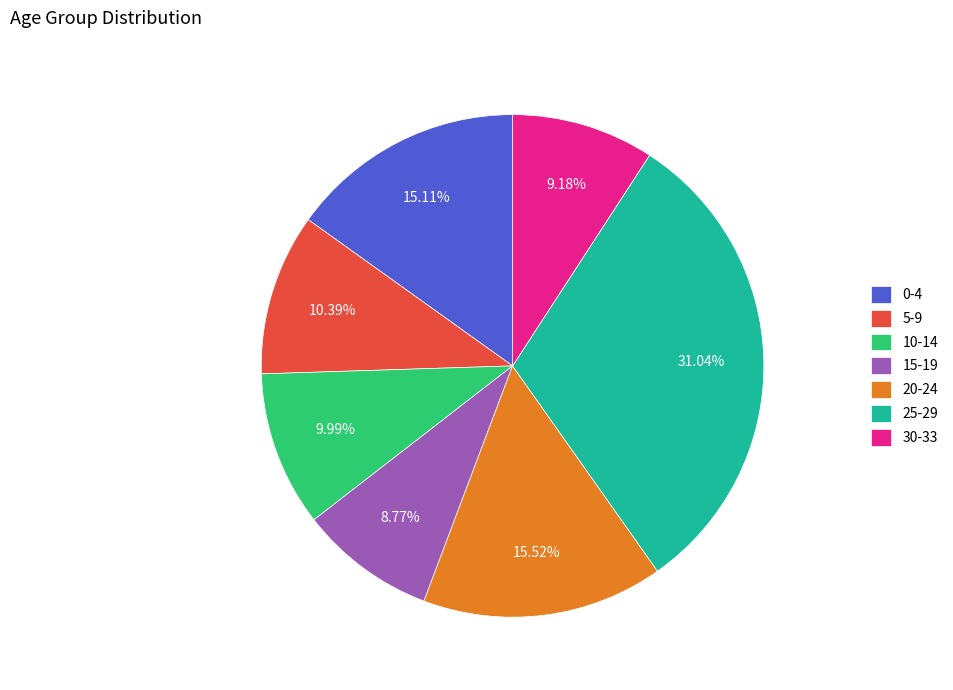

The 5-9 slice represents 21% of the pie. True or false?

False